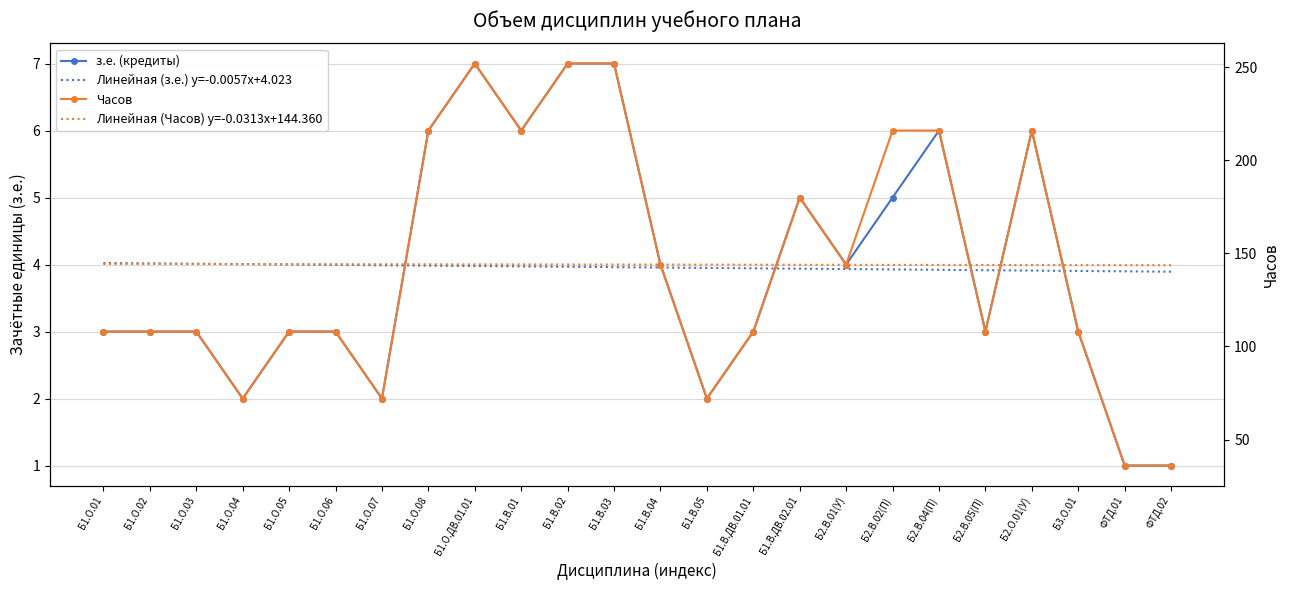

How many lines are shown in the chart?

4